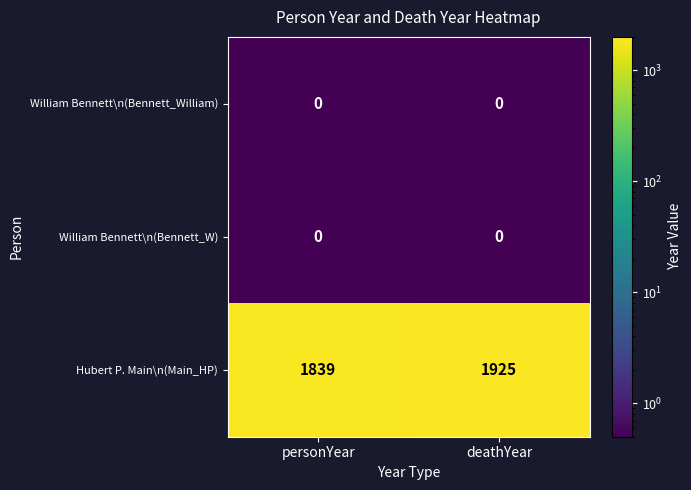

The William Bennett\n(Bennett_W) series shows 0 at personYear. True or false?

True